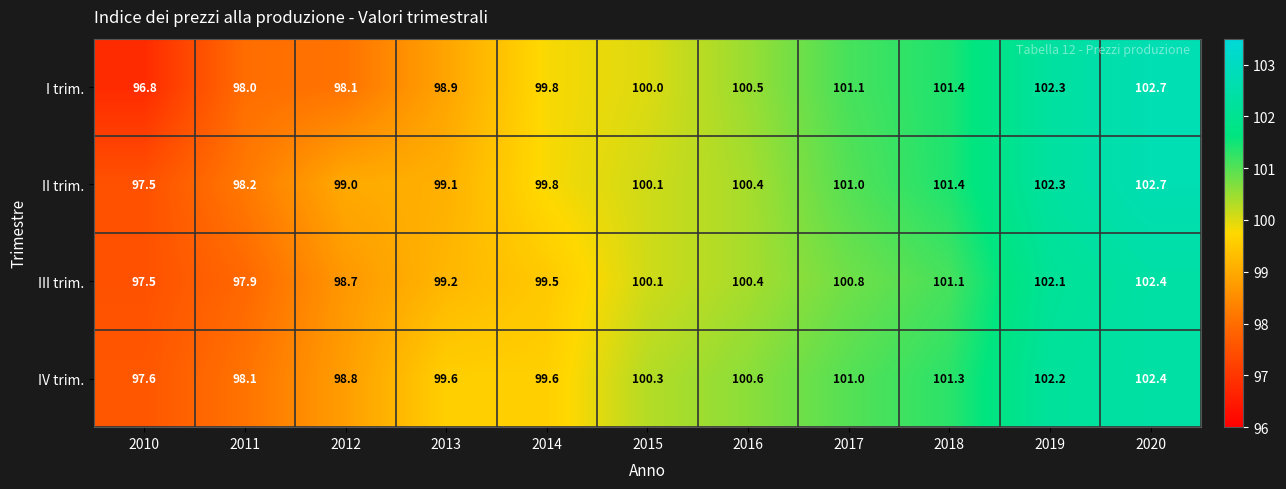

At how many categories does at least one series exceed 100?

6